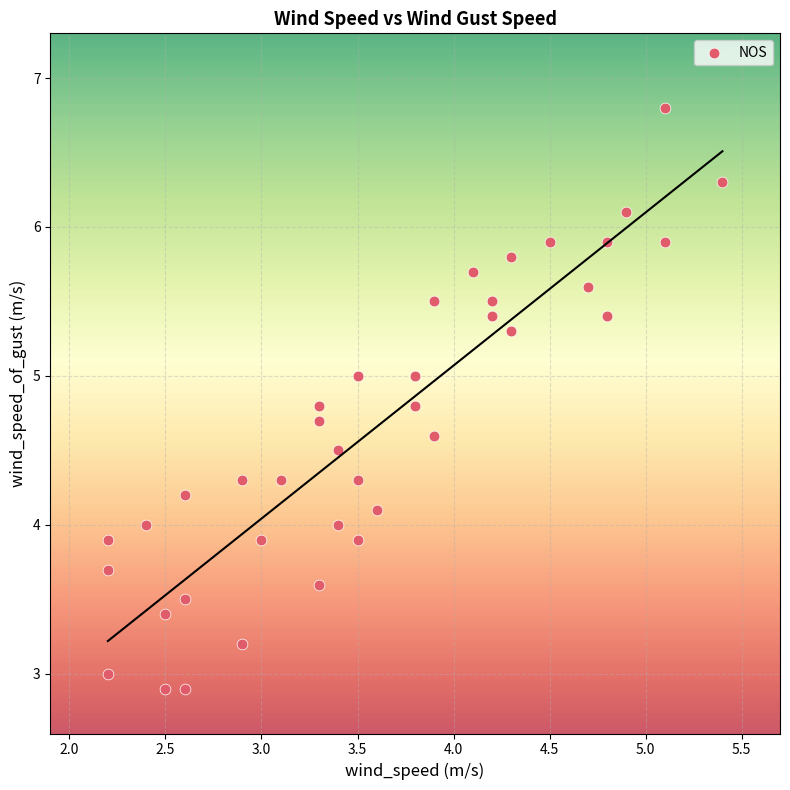

What is the range of Y values (max minus min)?

3.9